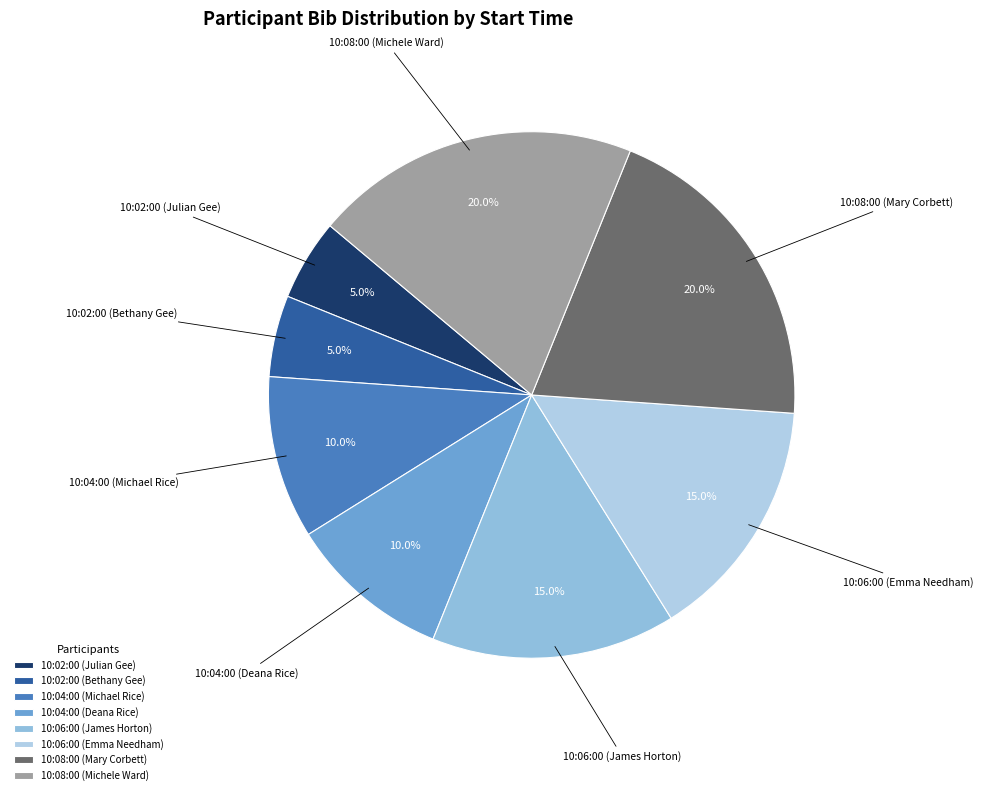

Is 10:06:00 (Emma Needham) the majority of the pie?

No